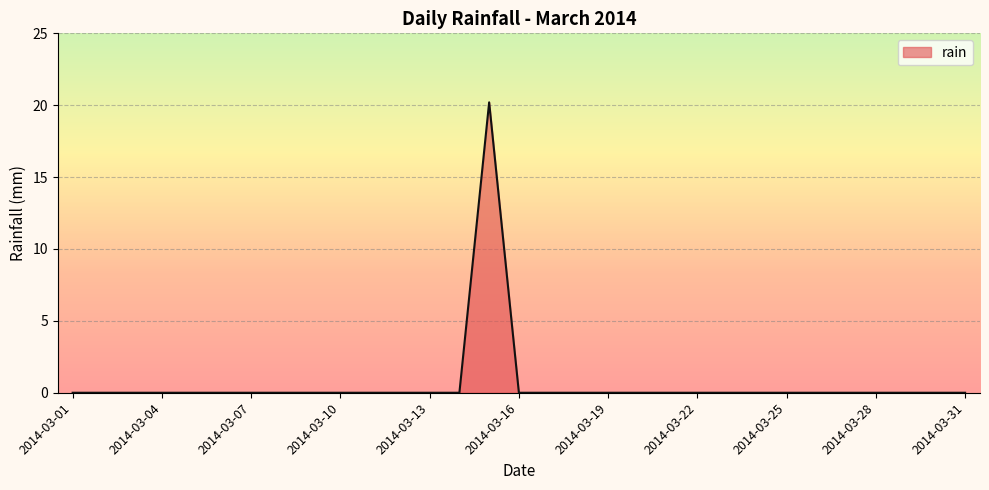

What is the sum of all values?

20.2